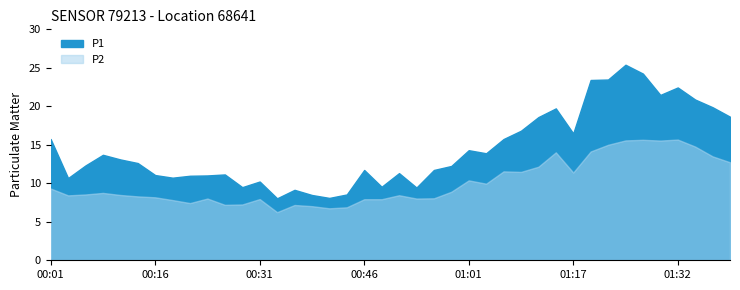

Count the number of data series in this chart.

2